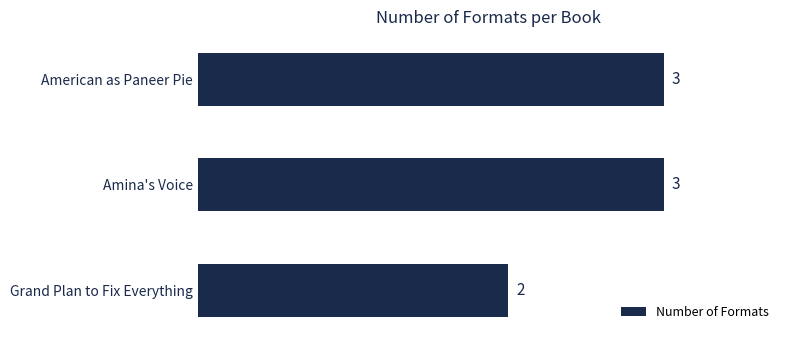

Read the value at American as Paneer Pie.

3